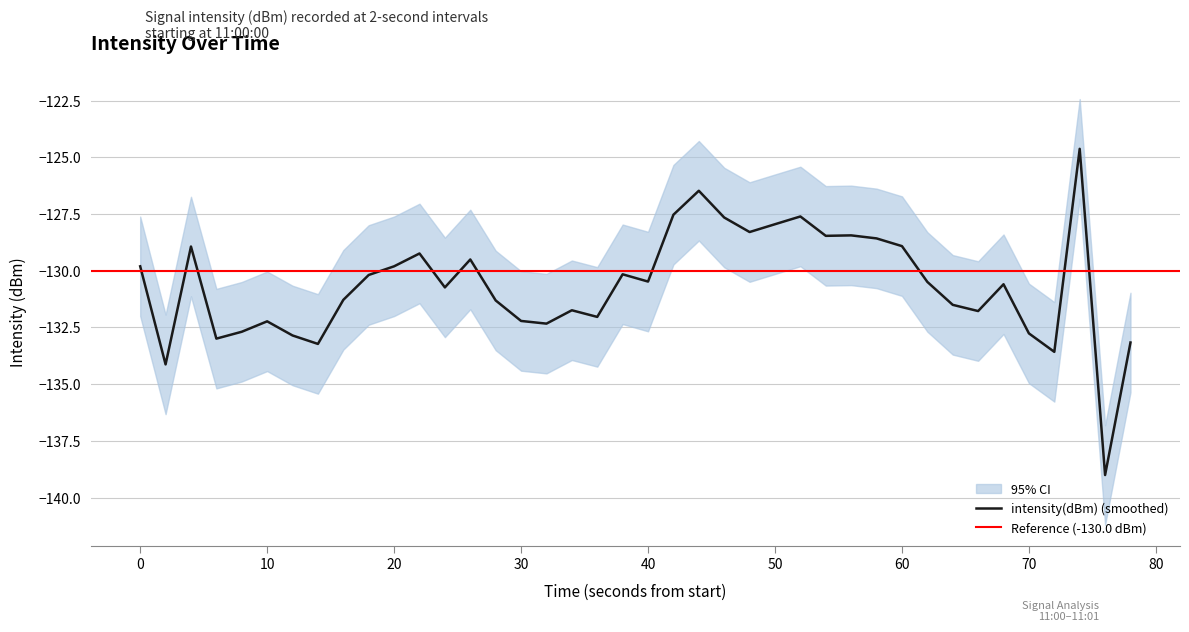

How many interior local valleys (lower than both neighbors) does the data have?

13